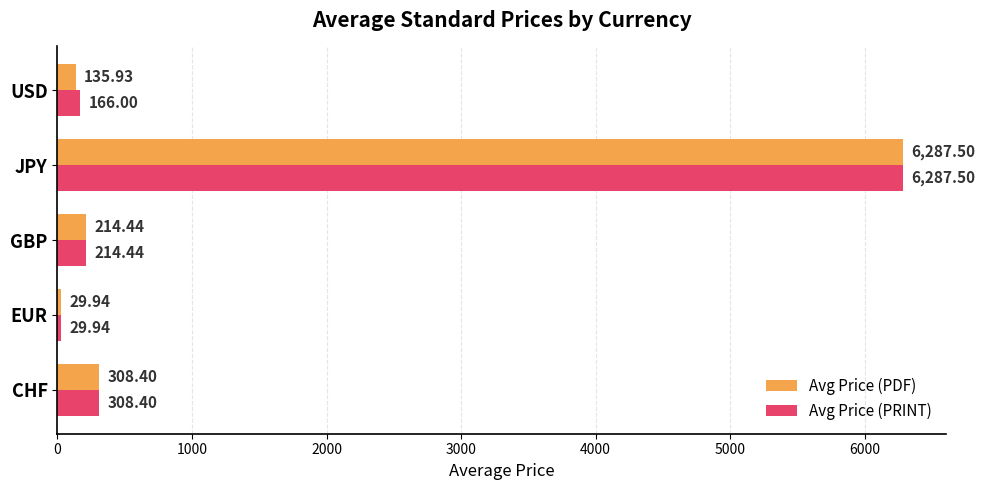

List the series in order of their overall mean, highest first.

Avg Price (PRINT), Avg Price (PDF)